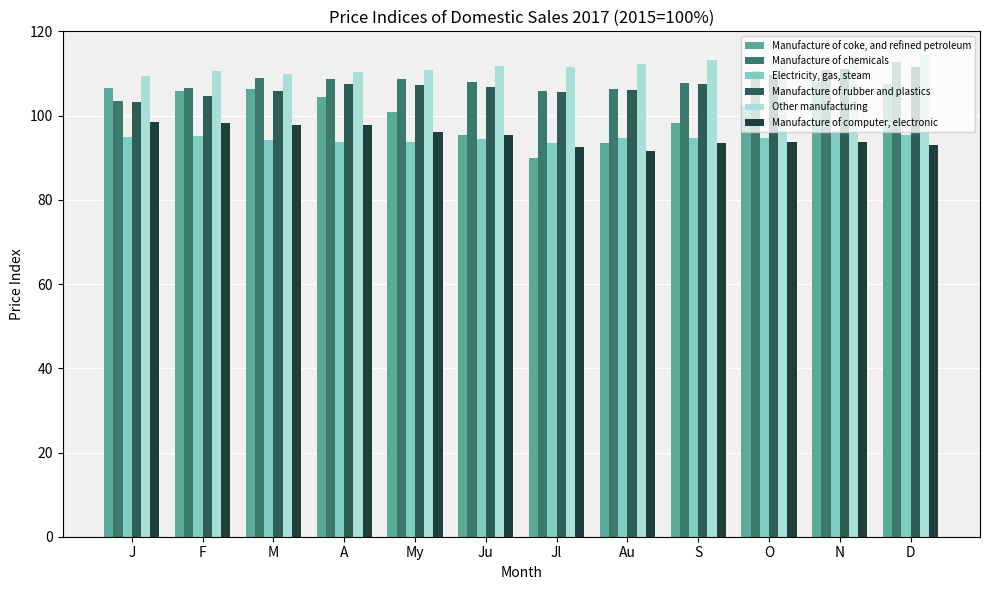

Is it true that Manufacture of computer, electronic equals 47.4 at N?

False